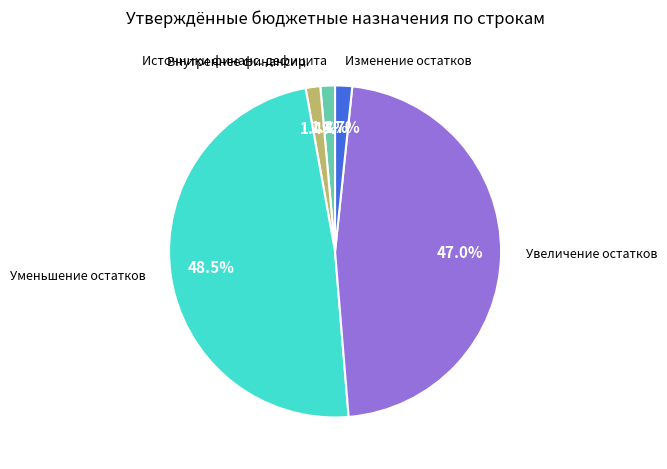

Does Внутреннее финансир. represent more than half of the total?

No